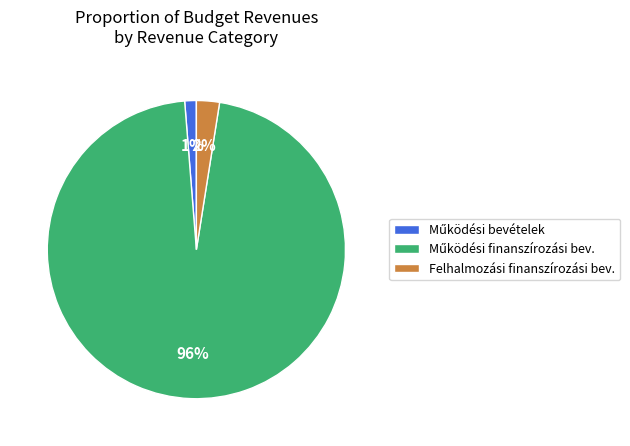

Does any single category account for the majority?

Yes